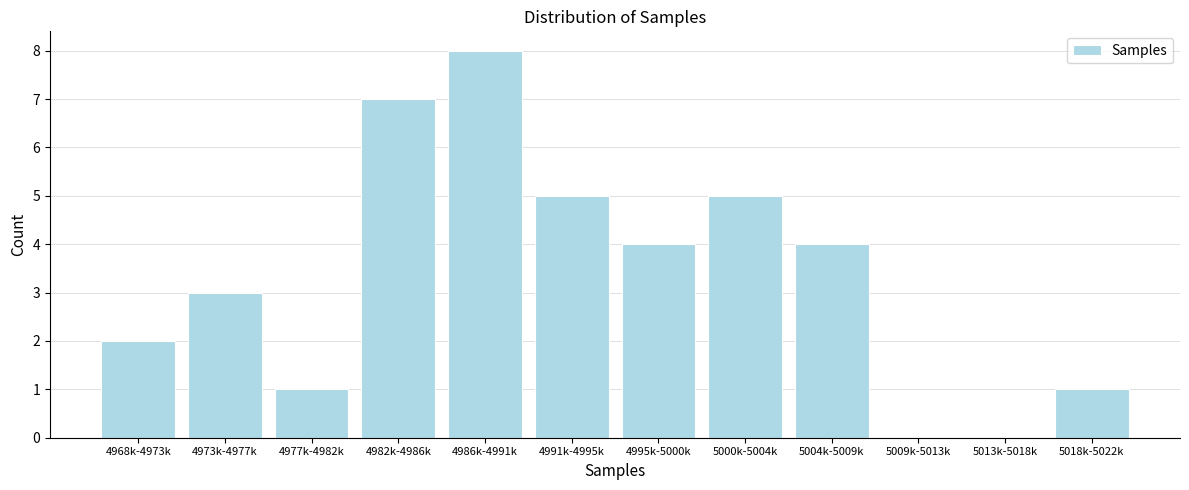

What is the greatest value displayed?

8